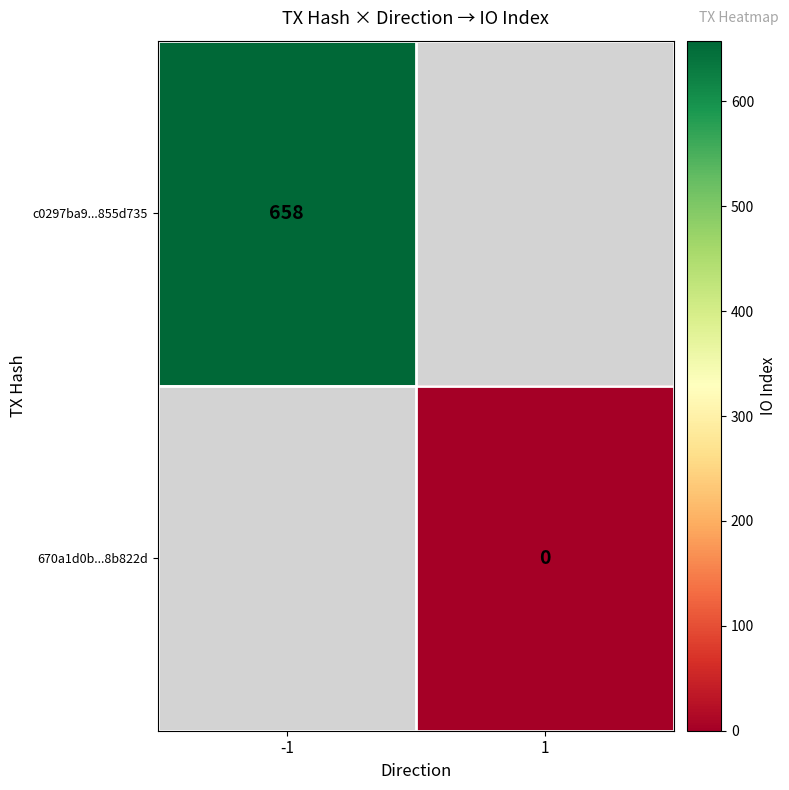

Is it true that c0297ba9...855d735 equals 1133 at -1?

False